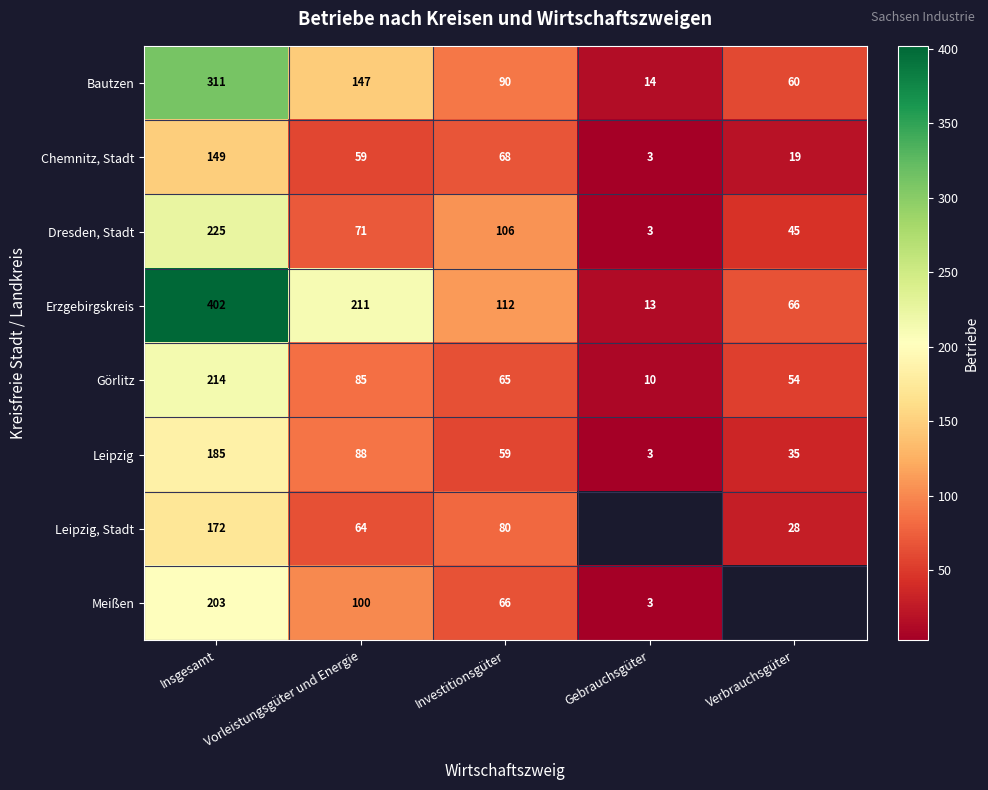

Which label corresponds to the largest value in the chart?

Insgesamt